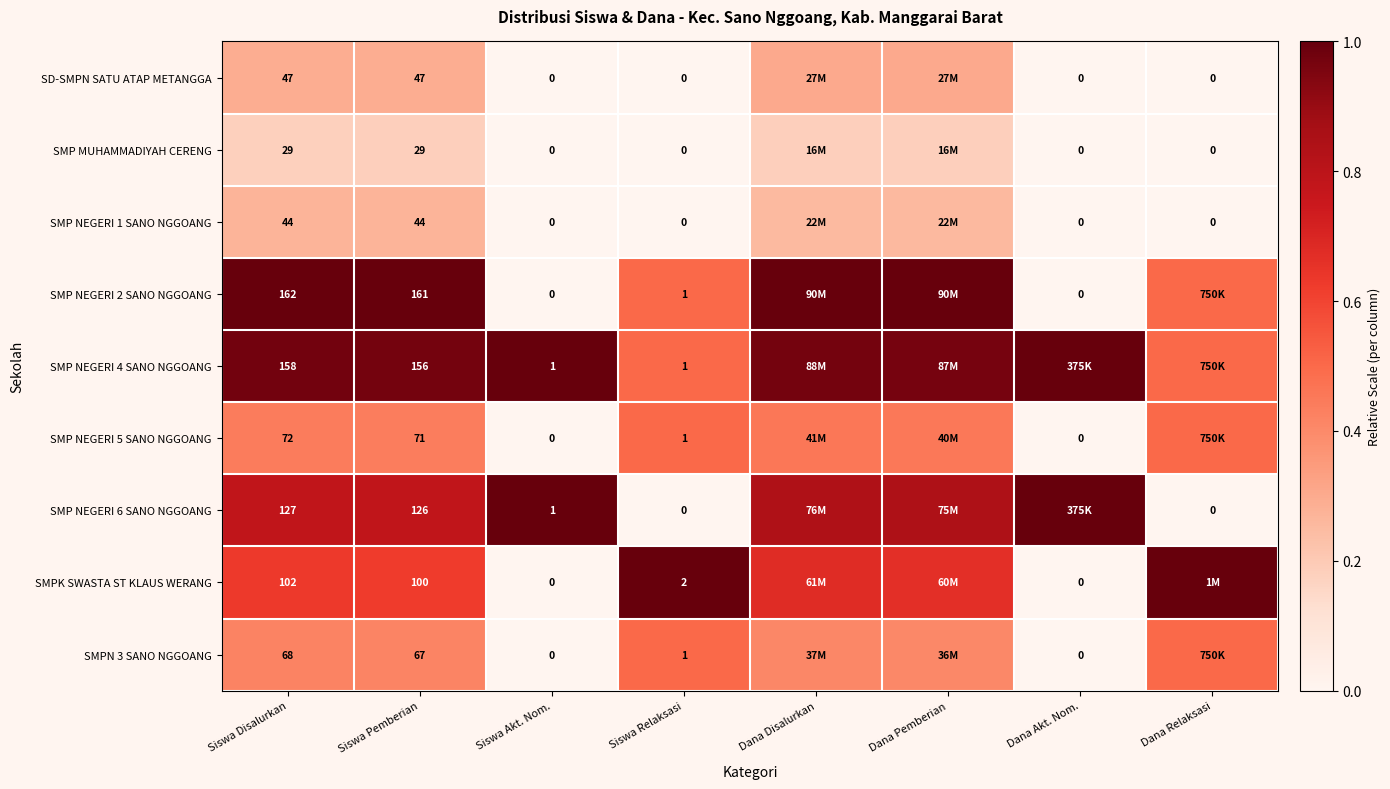

What is the spread (max minus min) of values at Siswa Akt. Nom.?

1.0